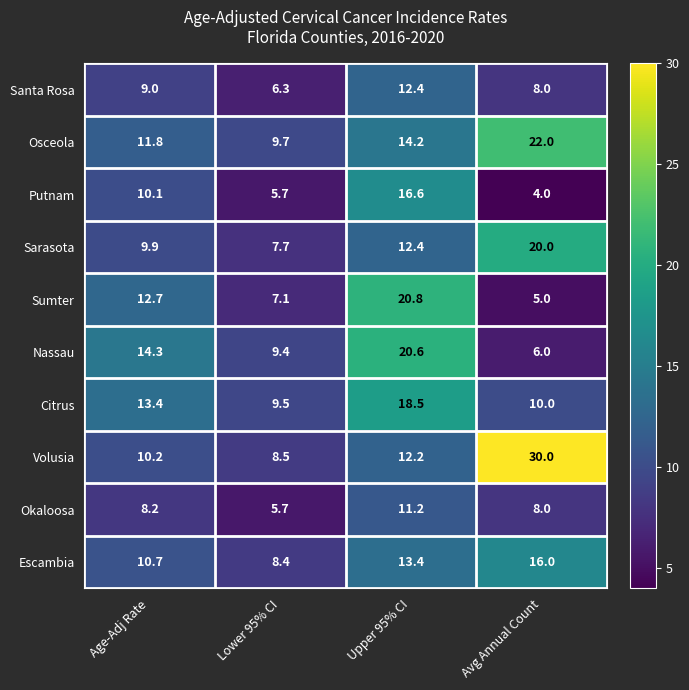

True or false: Volusia has a value of 12.2 at Upper 95% CI.

True